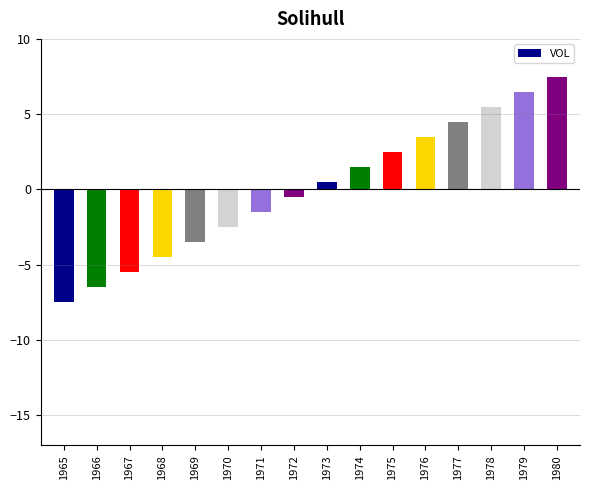

List the labels in order of value, smallest first.

1965, 1966, 1967, 1968, 1969, 1970, 1971, 1972, 1973, 1974, 1975, 1976, 1977, 1978, 1979, 1980